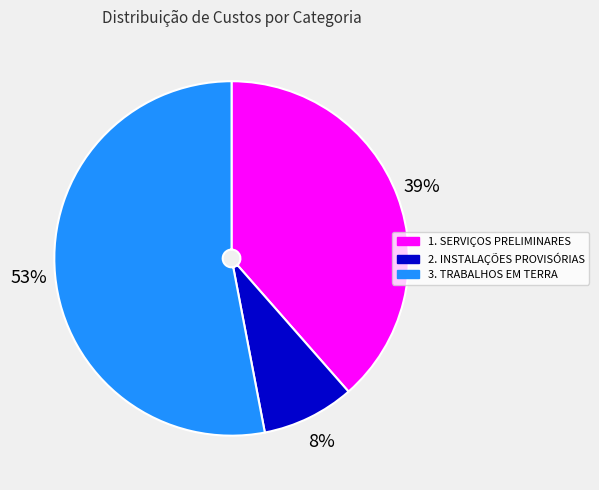

What is the largest slice in the pie chart?

3. TRABALHOS EM TERRA